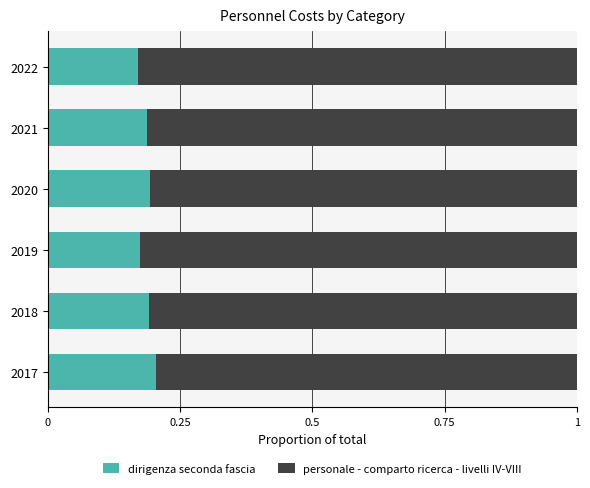

What is the total value across all series at 2018?

1.0